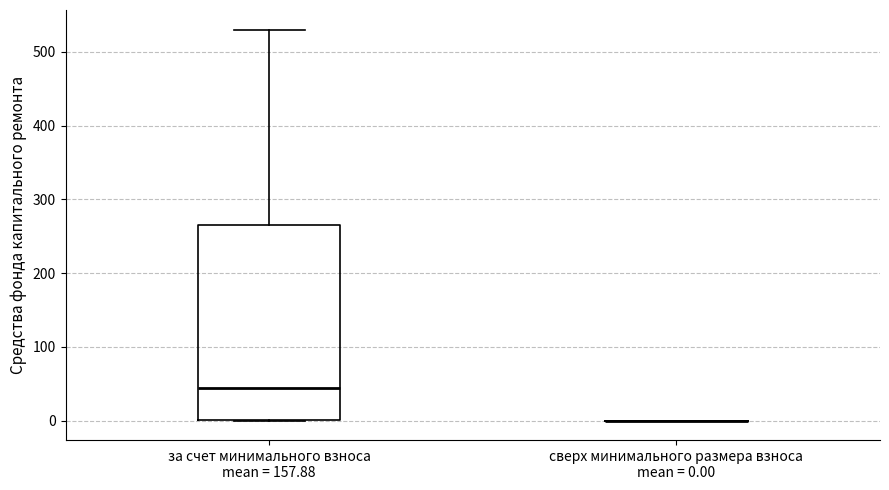

Which box is the tallest, from its lower edge to its upper edge?

за счет минимального взноса mean = 157.88